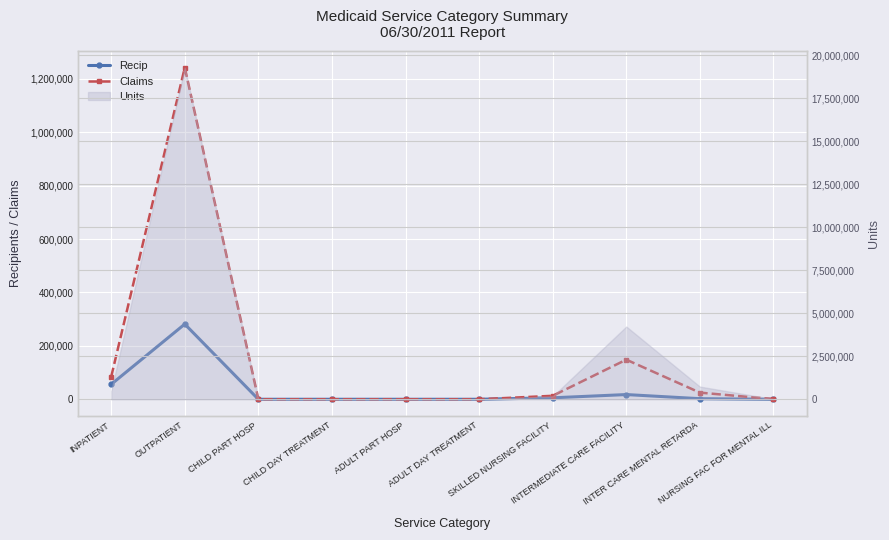

Where does the Claims series first go above 13049?

INPATIENT